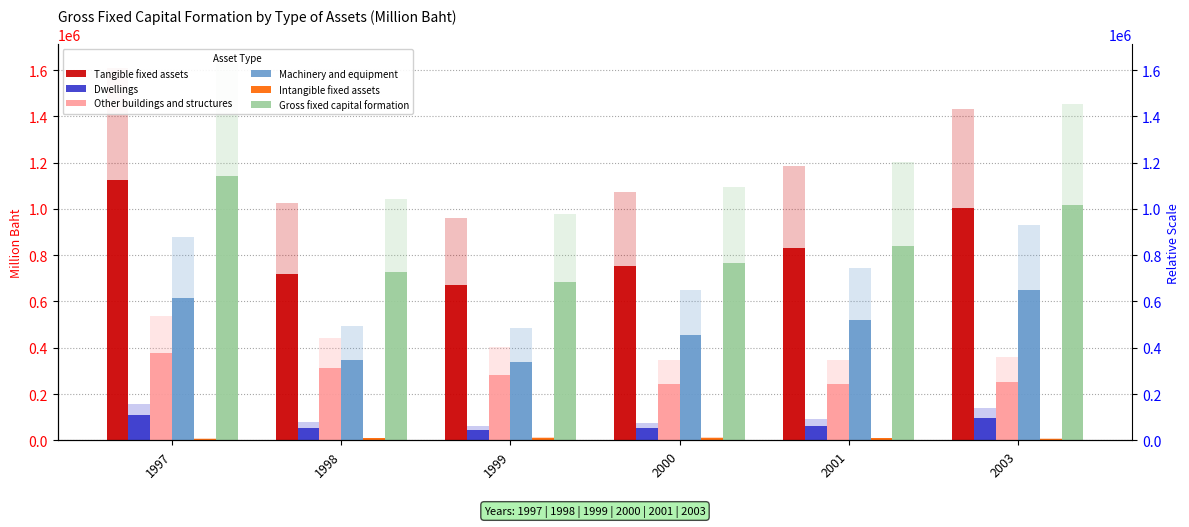

True or false: Dwellings has a value of 35713.9 at 2000.

False